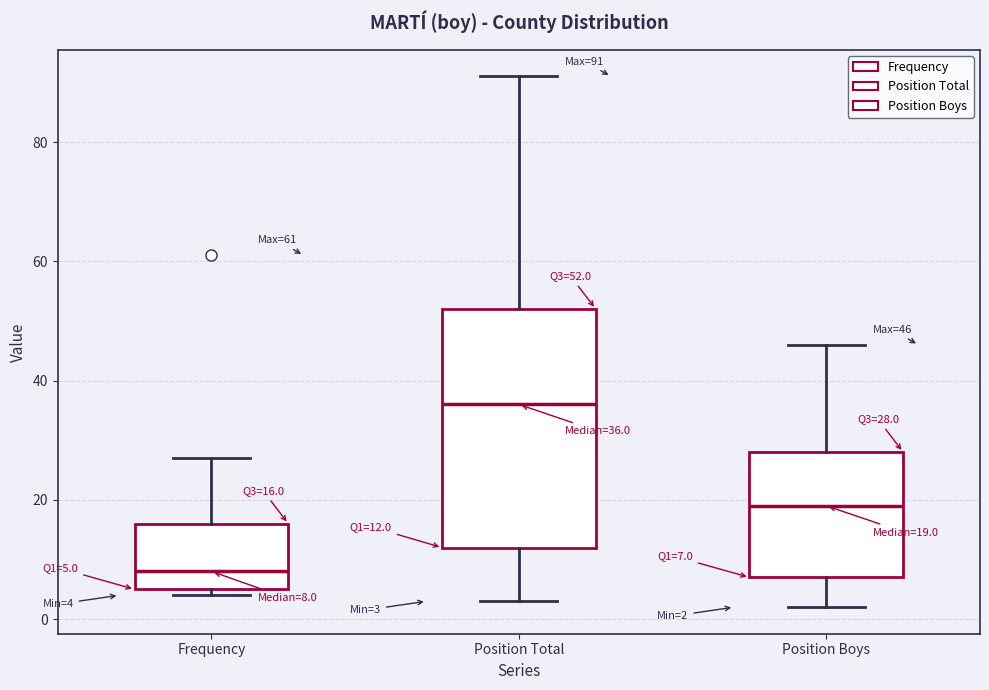

Which box's median line is the lowest?

Frequency